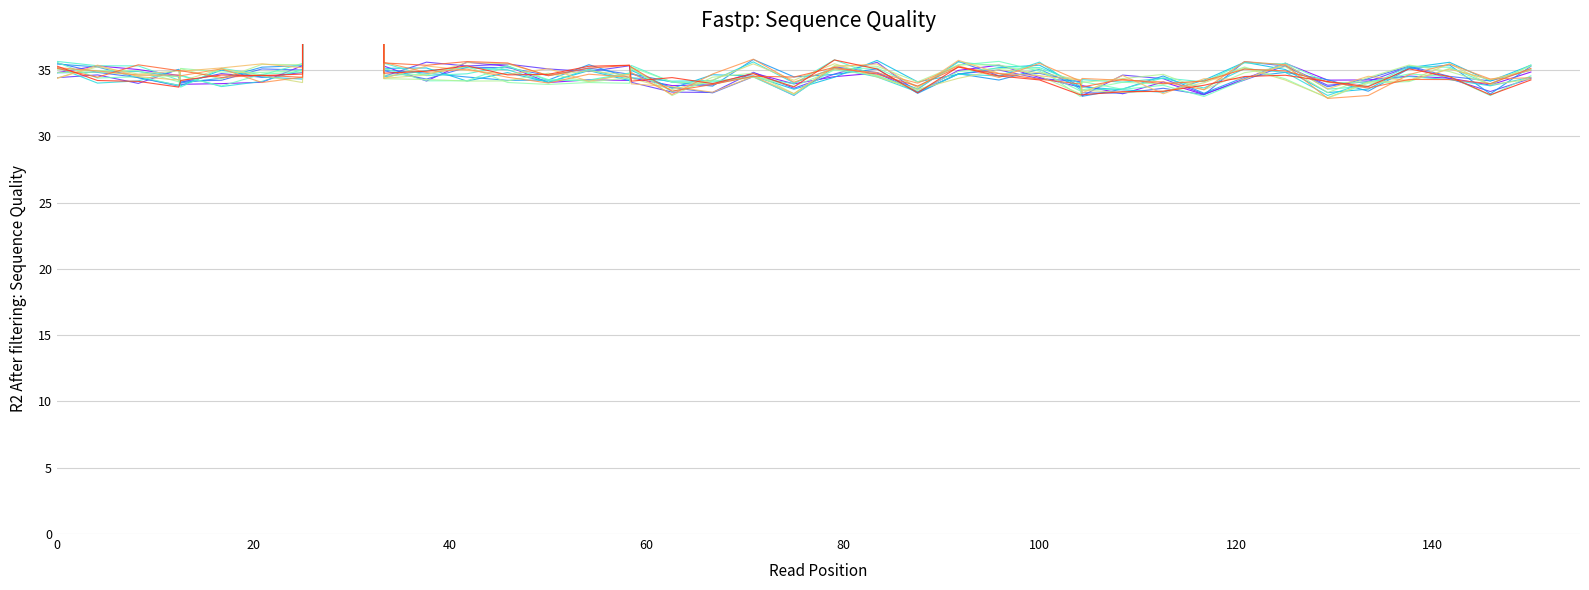

How many interior local peaks (higher than both neighbors) does the data have?

11